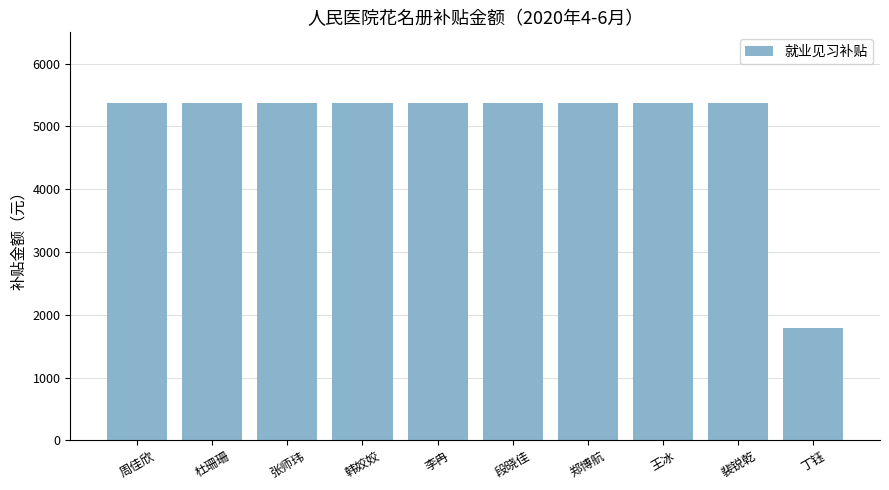

What is the label of the 5th bar from the left?

李冉